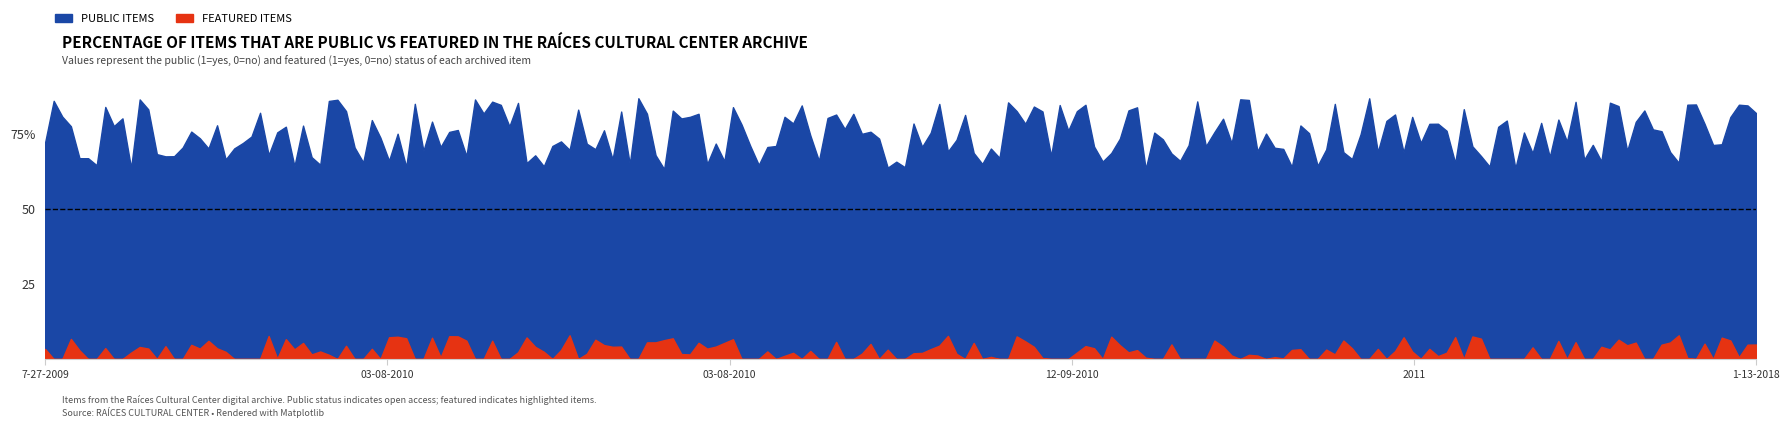

At which category is the sum across all series the highest?

03-08-2010